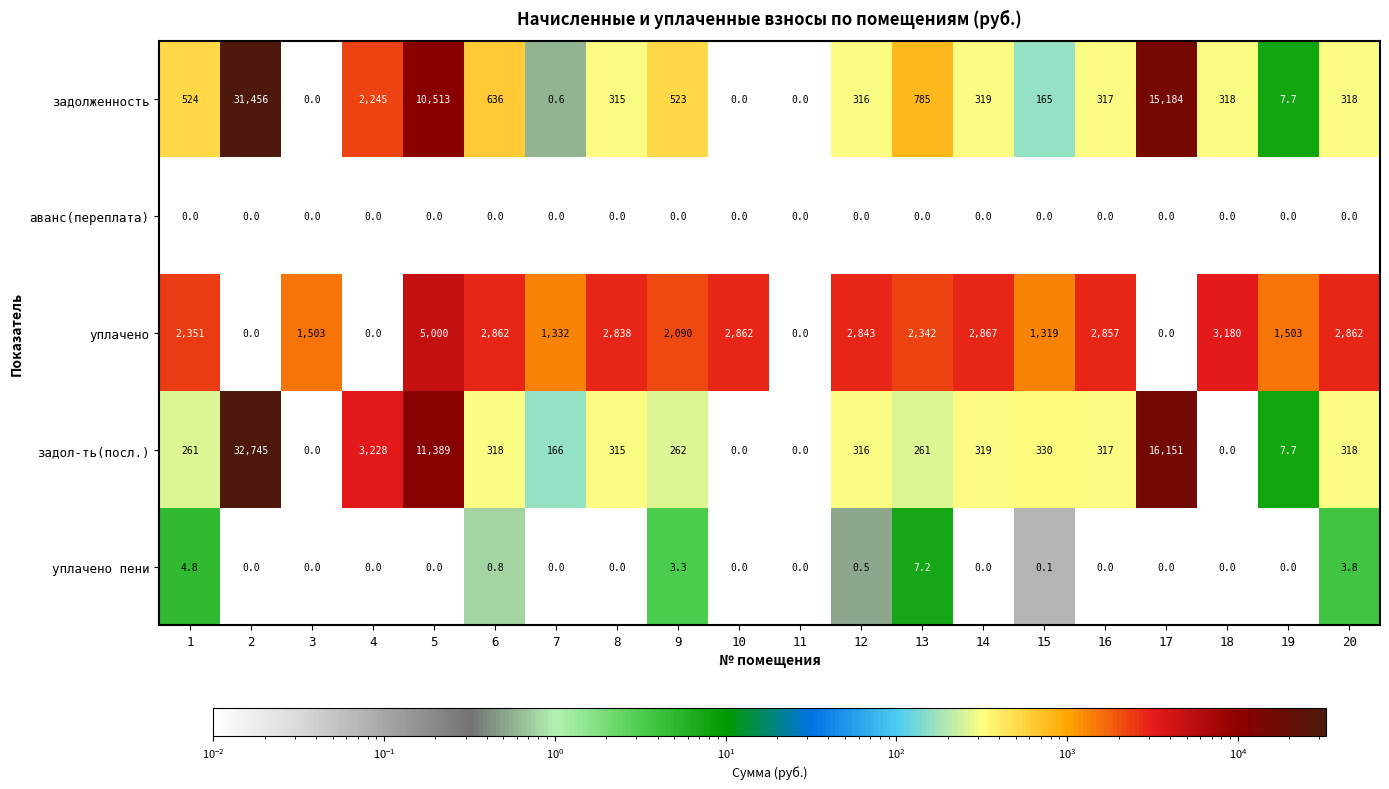

Between 8 and 17, which series saw the biggest shift?

задол-ть(посл.)